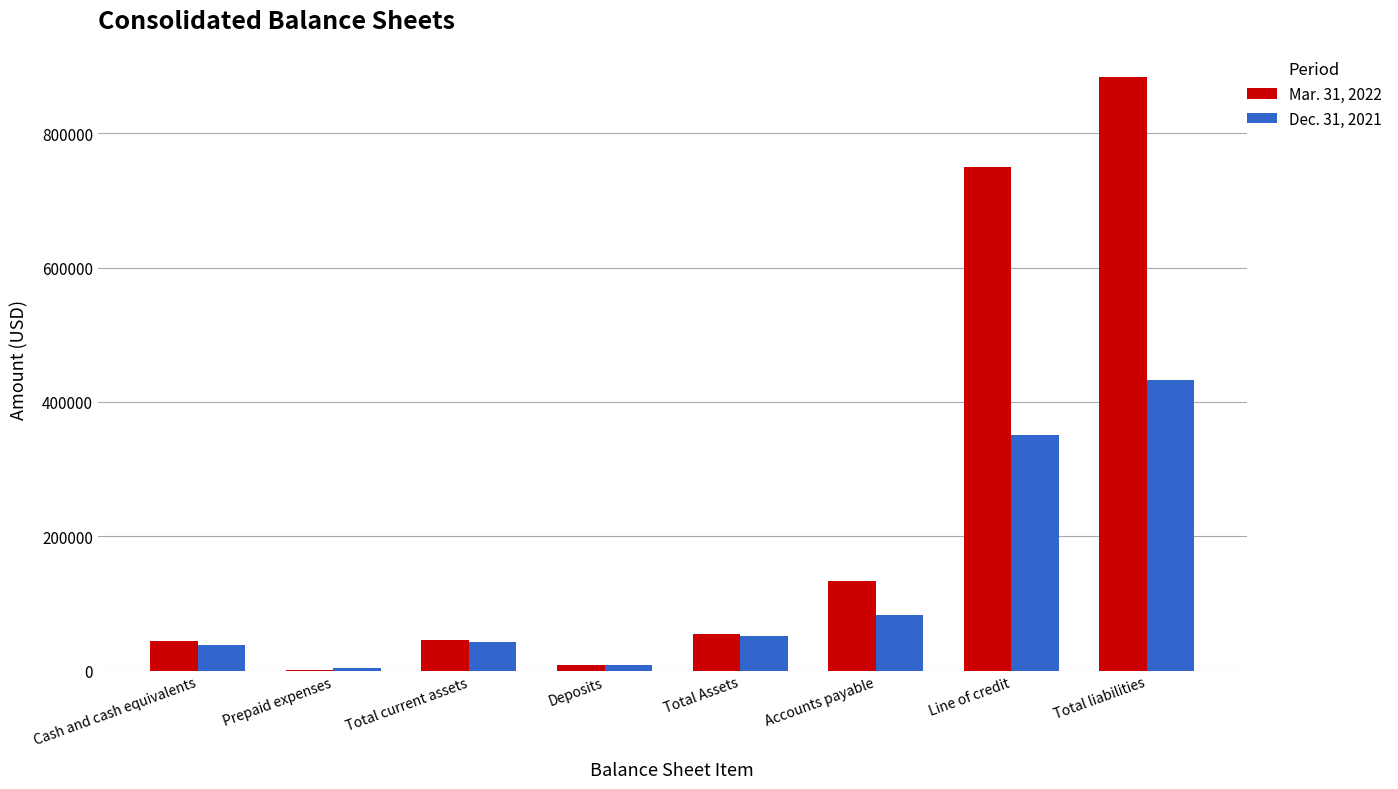

What is the maximum value shown in the chart?

883553